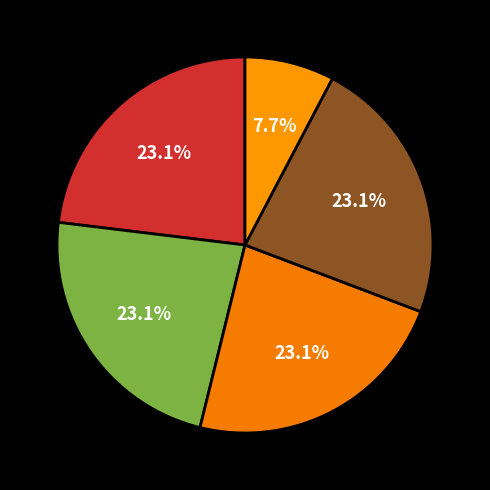

How many segments does this pie chart have?

5